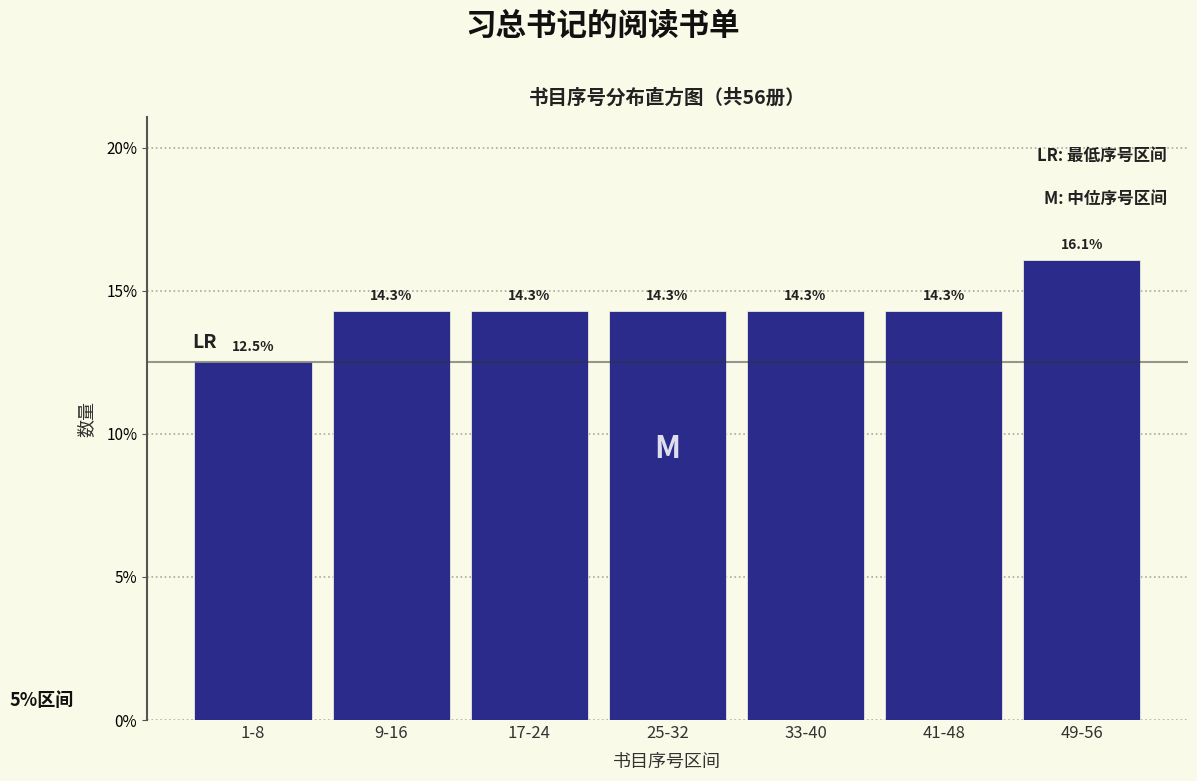

Reading left to right, what are all the values shown in this chart?

12.5	14.3	14.3	14.3	14.3	14.3	16.1